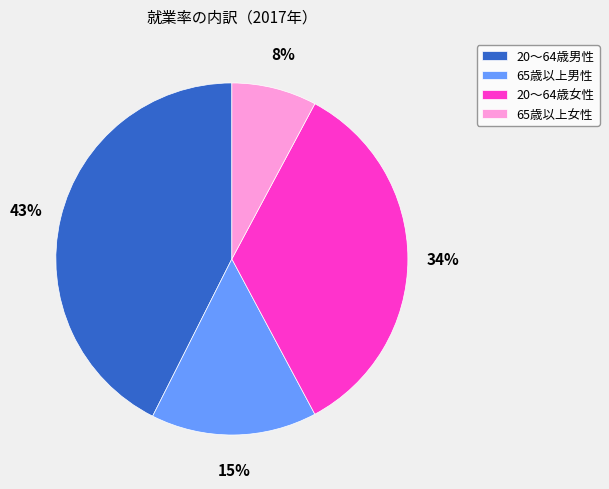

Between 20～64歳女性 and 20～64歳男性, which is larger?

20～64歳男性